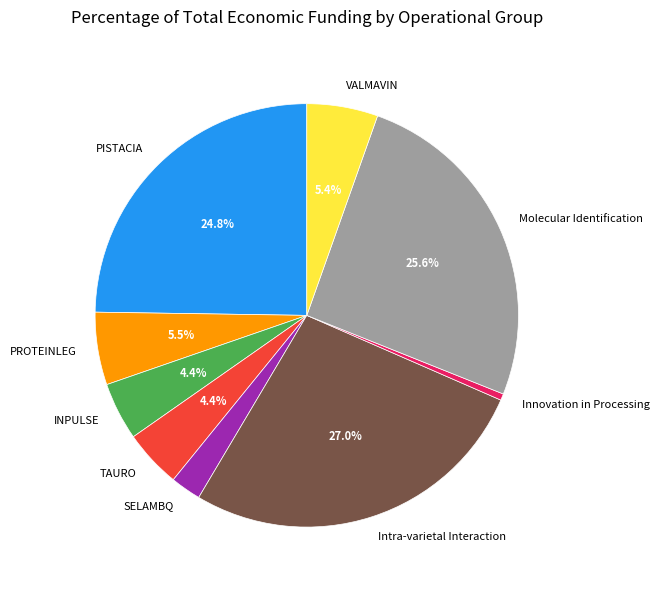

Between SELAMBQ and PISTACIA, which is larger?

PISTACIA